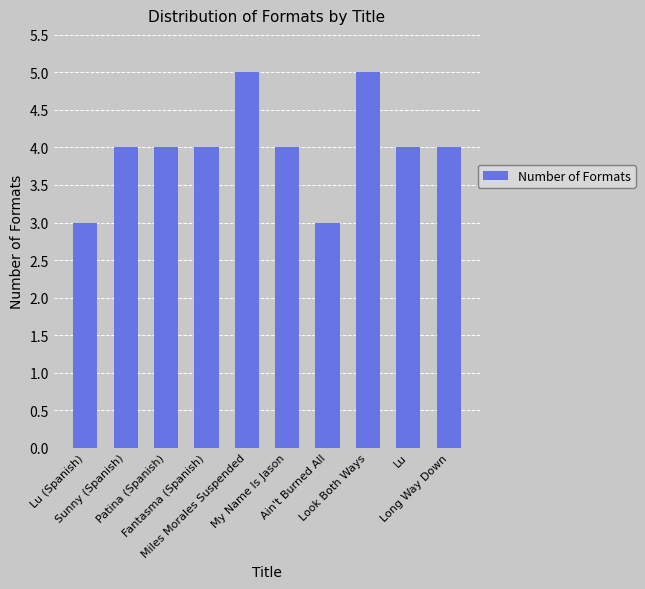

Which has a higher value, Ain't Burned All or Sunny (Spanish)?

Sunny (Spanish)